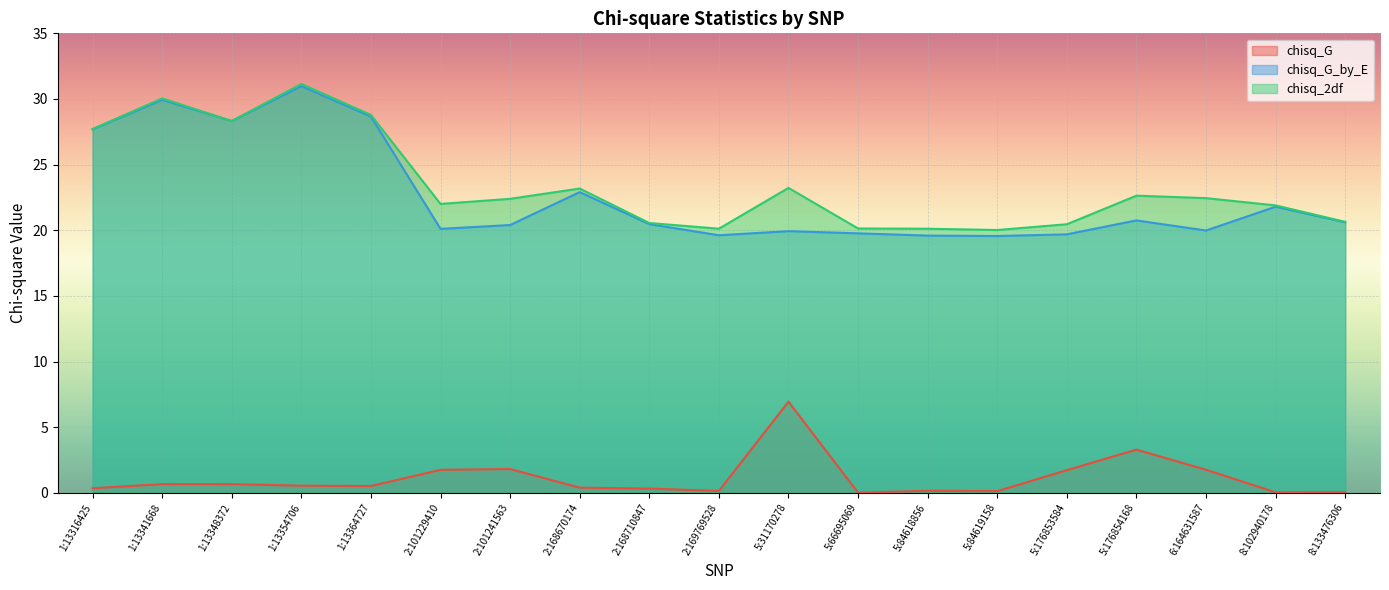

Reading right to left, transcribe all the data shown in this chart.

chisq_G: 0.1	0.0	1.8	3.3	1.7	0.1	0.2	0.0	6.9	0.1	0.3	0.4	1.8	1.7	0.5	0.5	0.7	0.7	0.3
chisq_G_by_E: 20.6	21.8	20.0	20.8	19.7	19.6	19.6	19.8	19.9	19.6	20.5	22.9	20.4	20.1	28.7	31.0	28.3	29.9	27.7
chisq_2df: 20.6	21.9	22.4	22.6	20.5	20.0	20.1	20.1	23.2	20.1	20.6	23.2	22.4	22.0	28.8	31.1	28.3	30.0	27.7